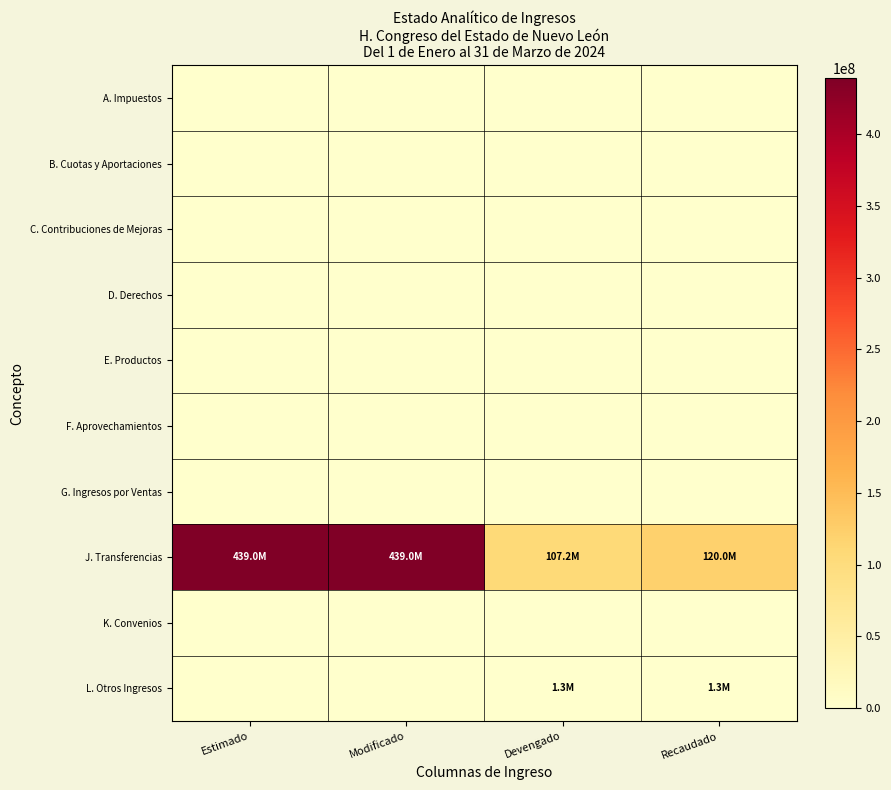

Rank the series by their maximum value, from highest to lowest.

J. Transferencias, L. Otros Ingresos, A. Impuestos, B. Cuotas y Aportaciones, C. Contribuciones de Mejoras, D. Derechos, E. Productos, F. Aprovechamientos, G. Ingresos por Ventas, K. Convenios